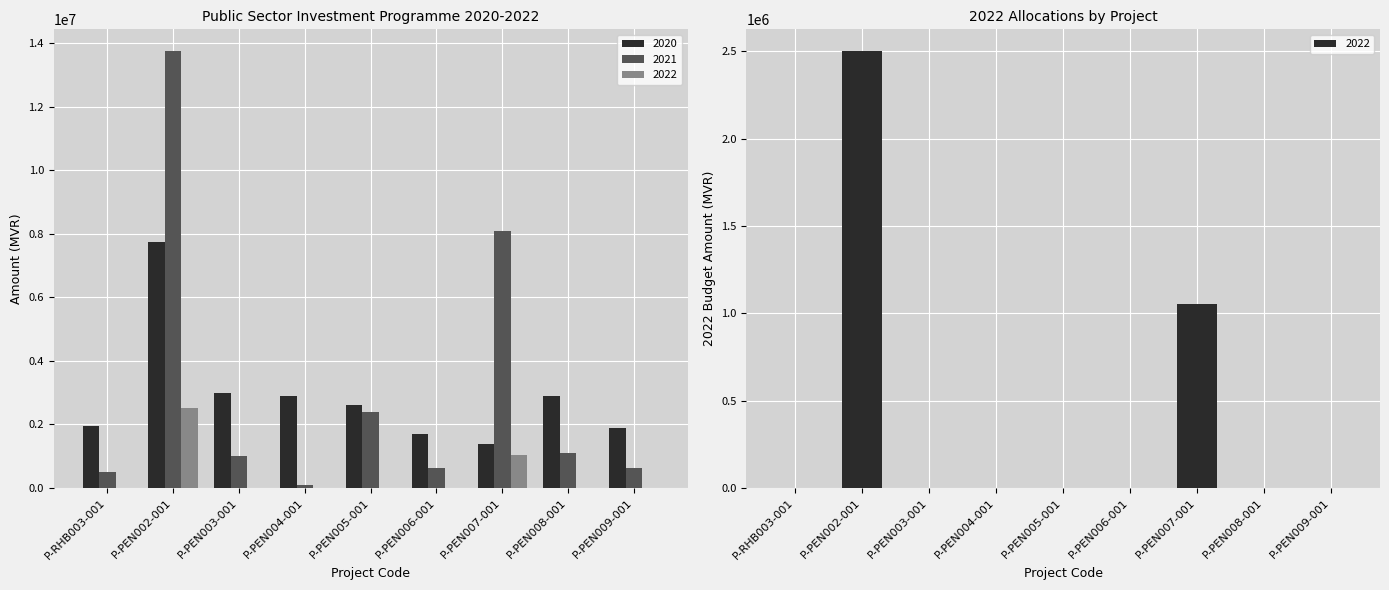

What position from the left is P-PEN007-001?

7